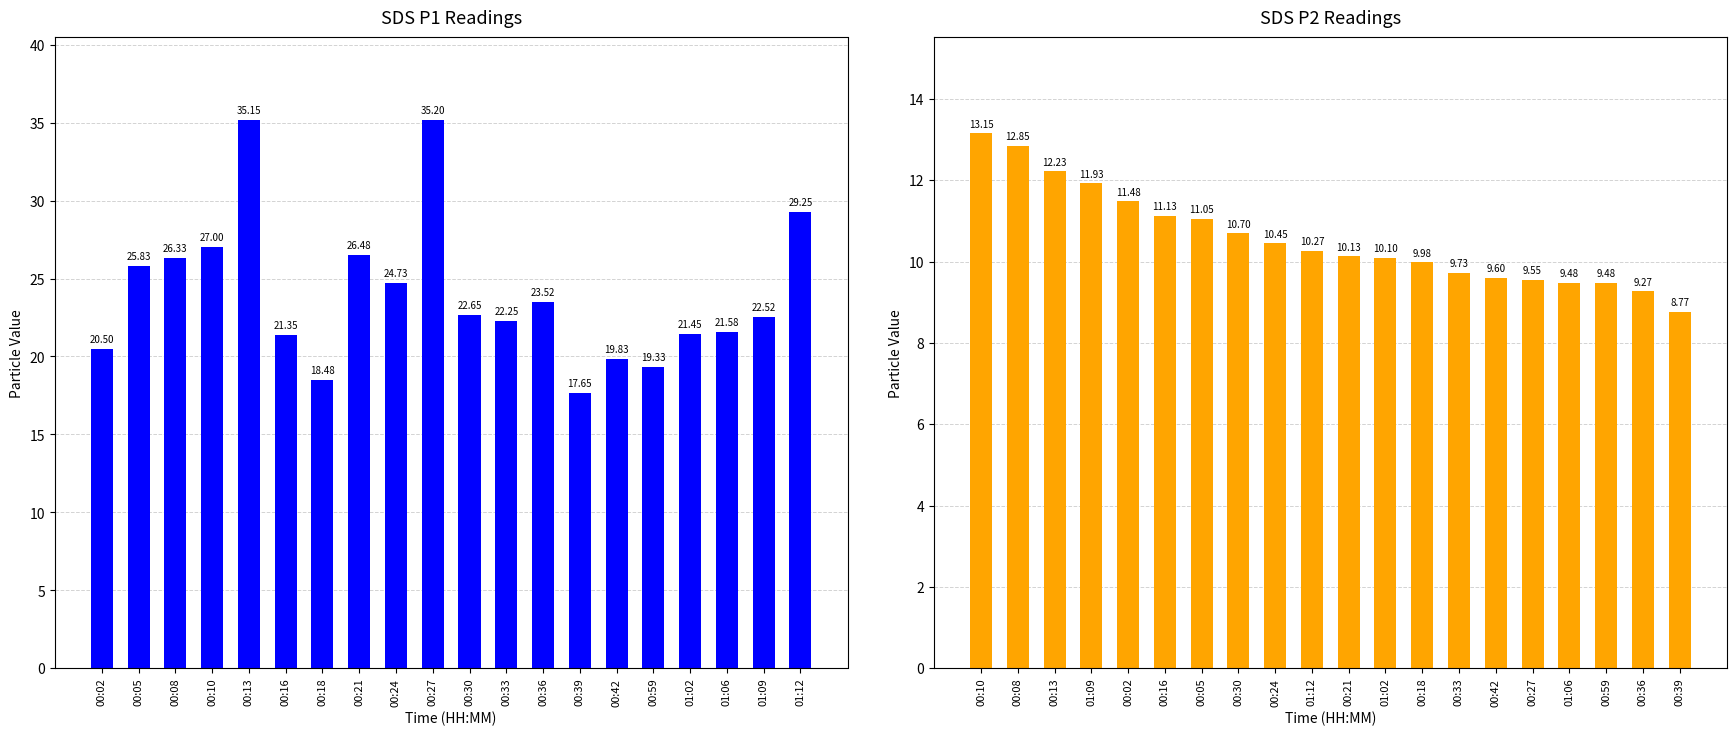

Are the bars grouped side by side (vs. stacked)?

Yes